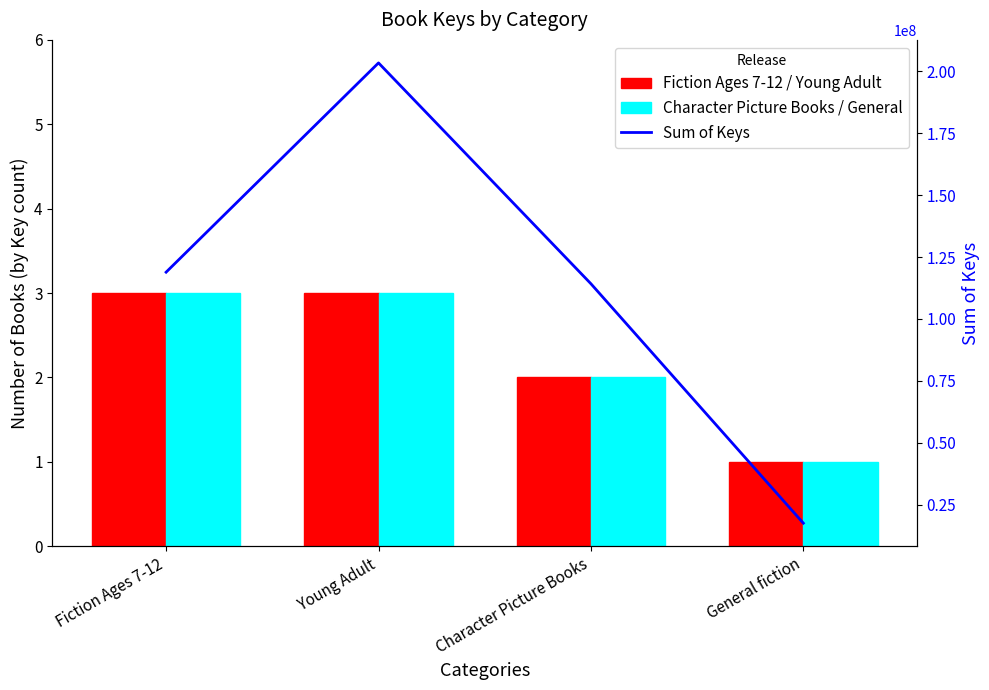

How many groups of bars are there?

4